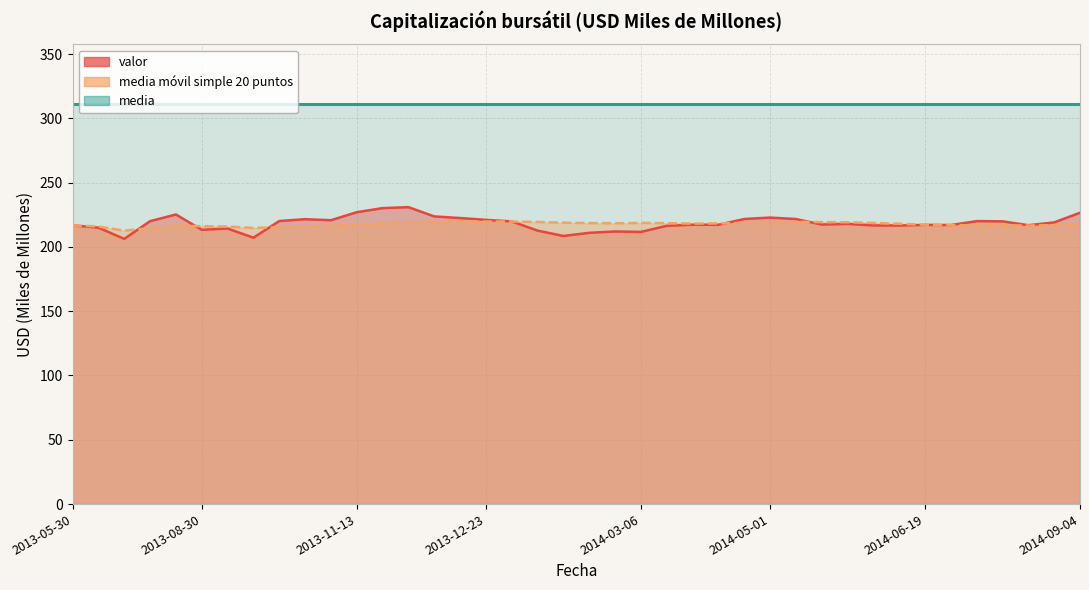

What is the difference between the second highest and minimum values in the media movil simple 20 puntos series?

7.1